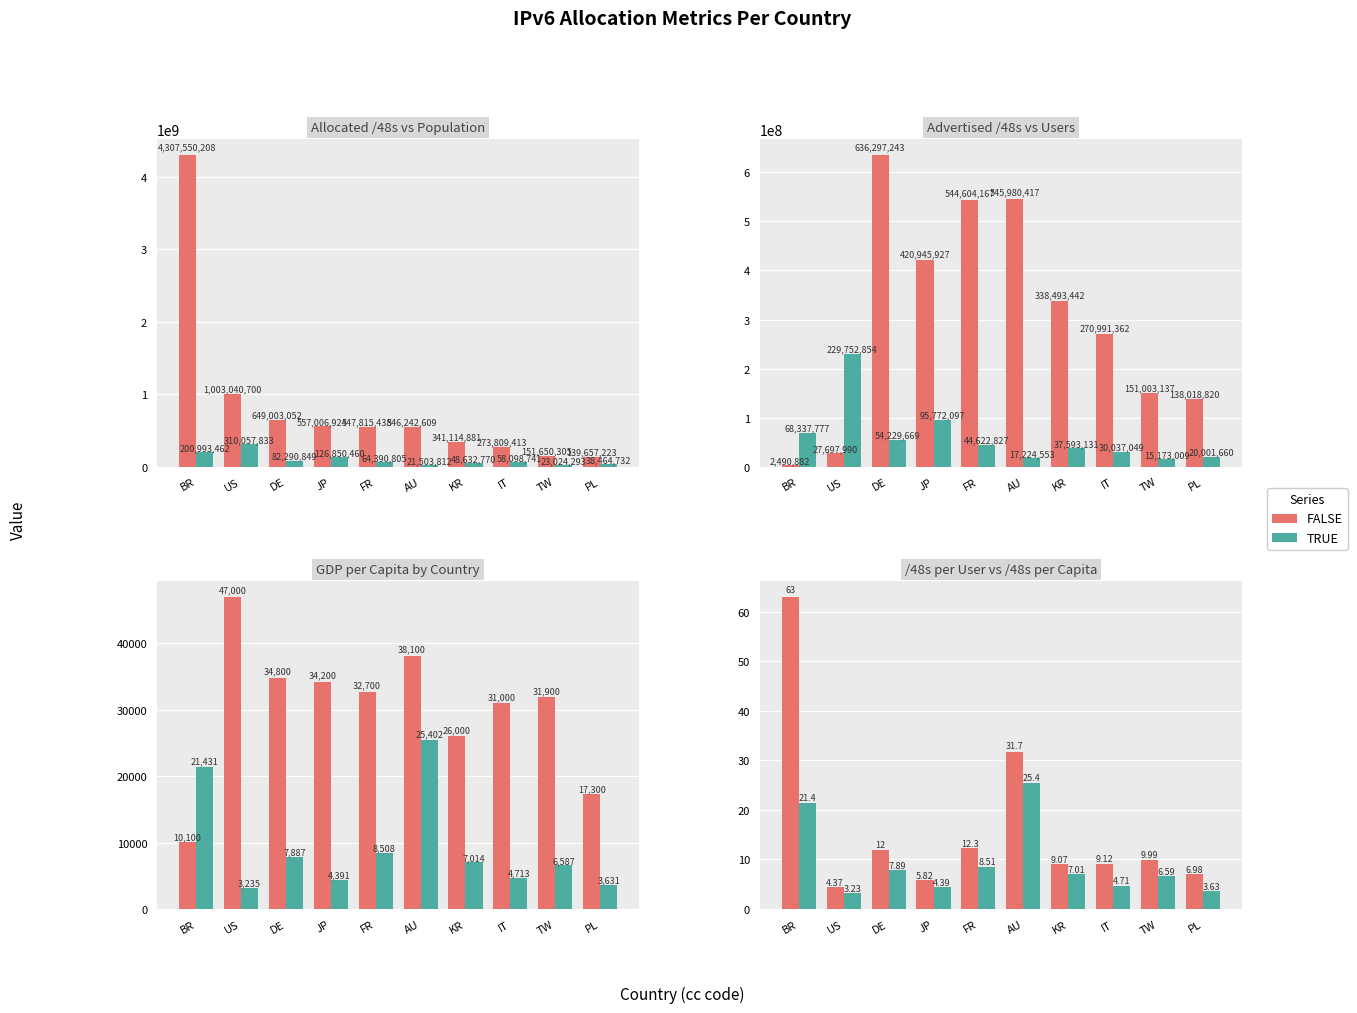

What is the difference between the highest and lowest values at BR?

41.6